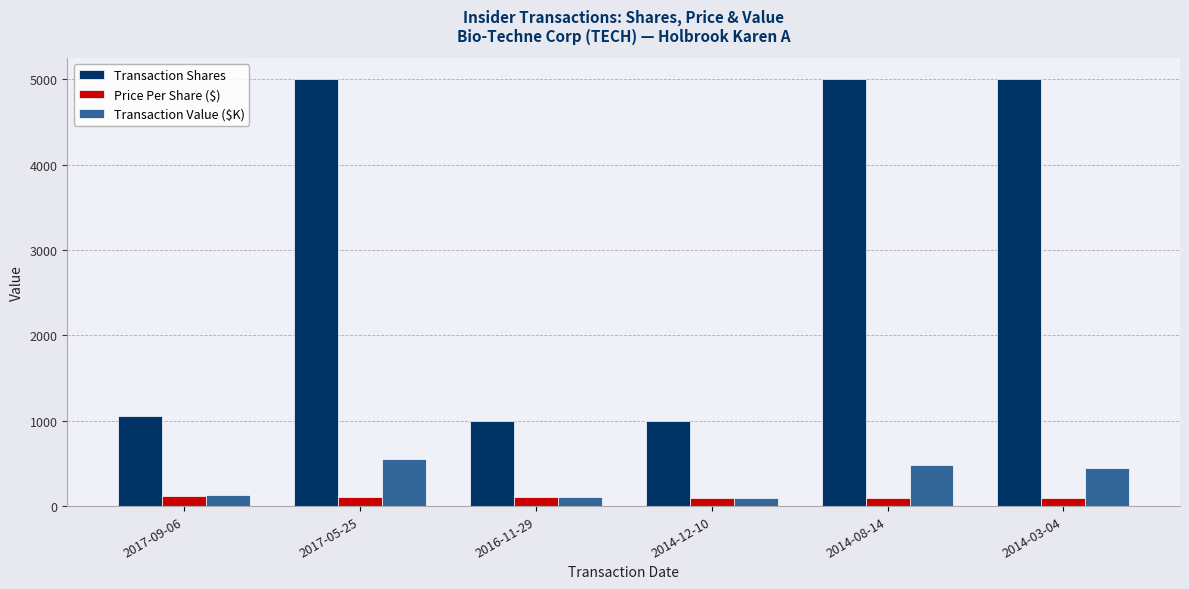

What is the difference between the Transaction Value ($K) values at 2016-11-29 and 2017-05-25?

449.0